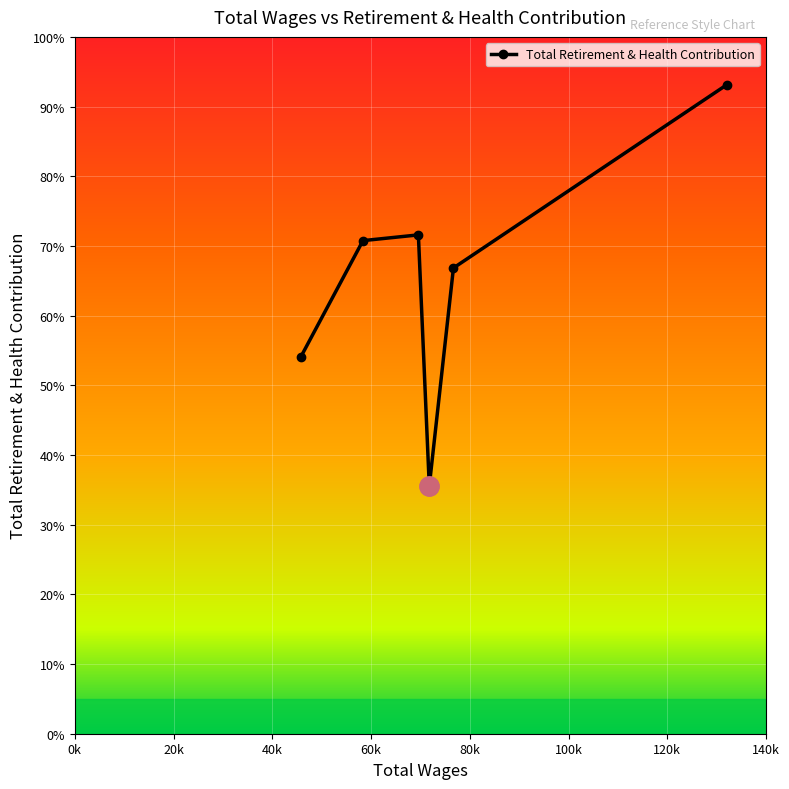

Is this an area chart (filled region under the line)?

No